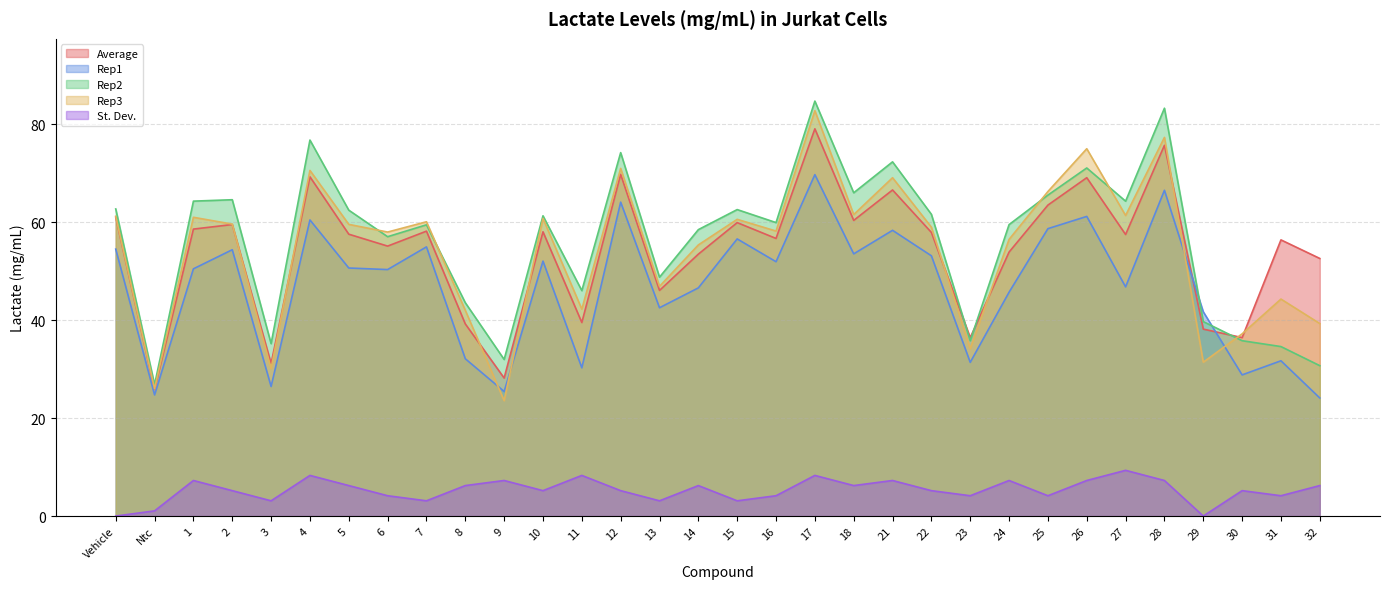

What is the difference between the maximum and second lowest values in the Rep1 series?

45.0